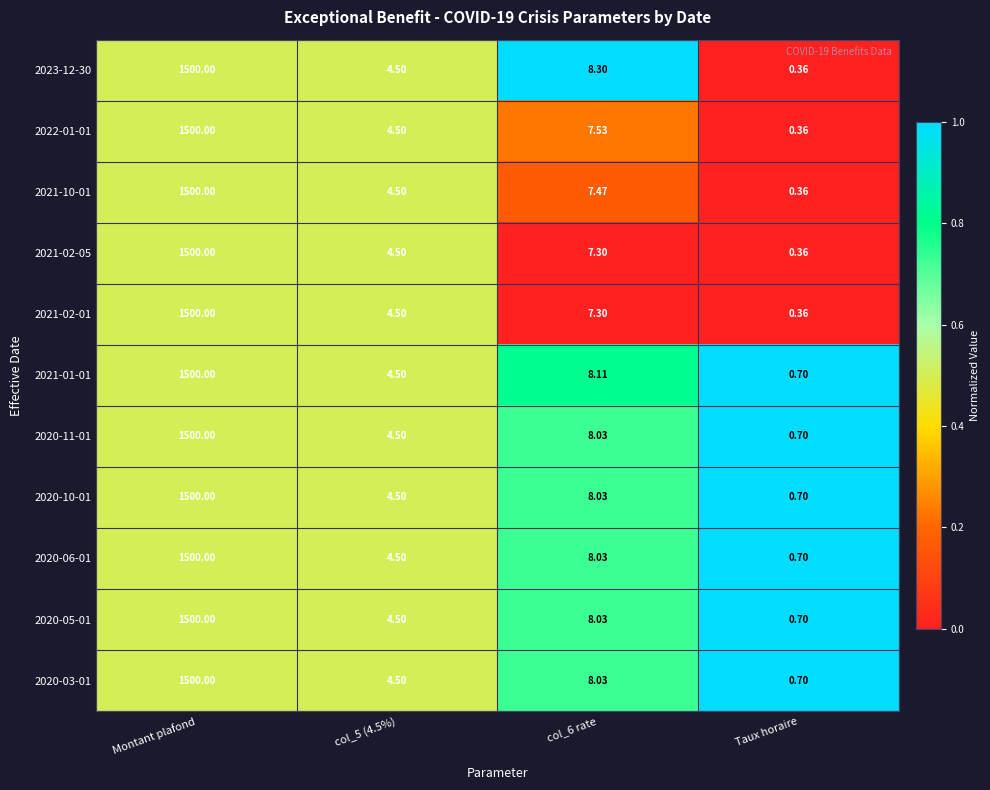

Where does the 2023-12-30 series first go above 8?

Montant plafond